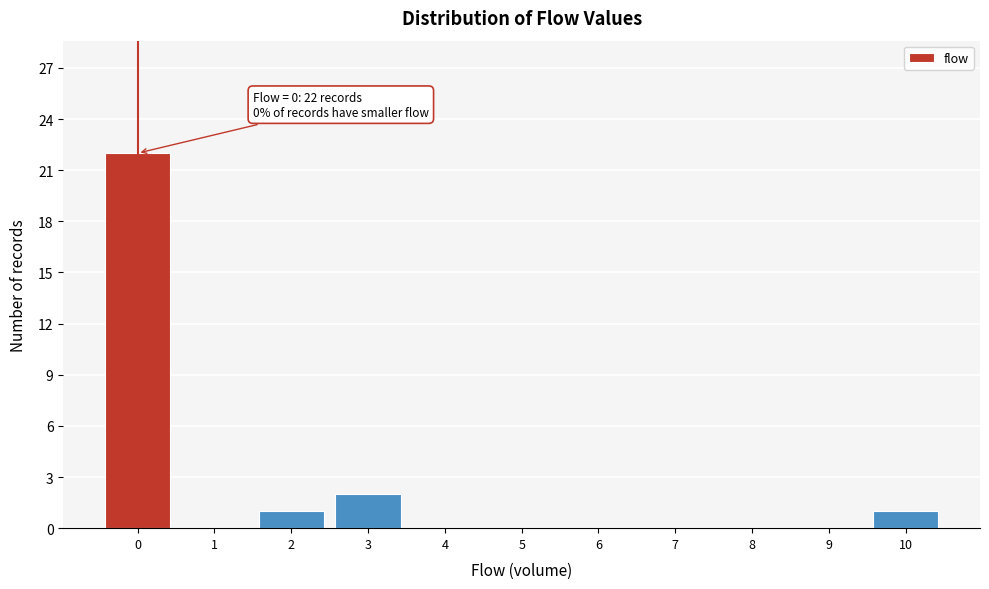

Over which range of the x-axis is the bar tallest?

-0.5 to 0.5